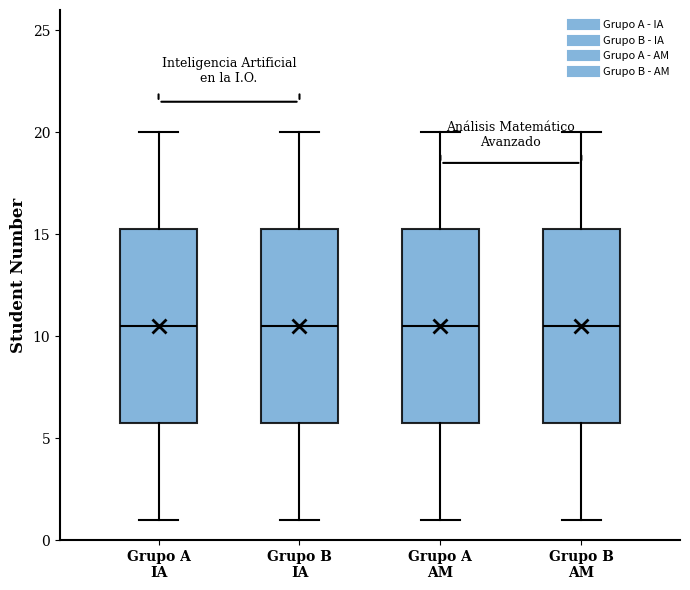

Where does the lower whisker of the box for Grupo A IA end on the y-axis? The values are not printed on the chart, so give them approximately, as read against the axis.

1.0